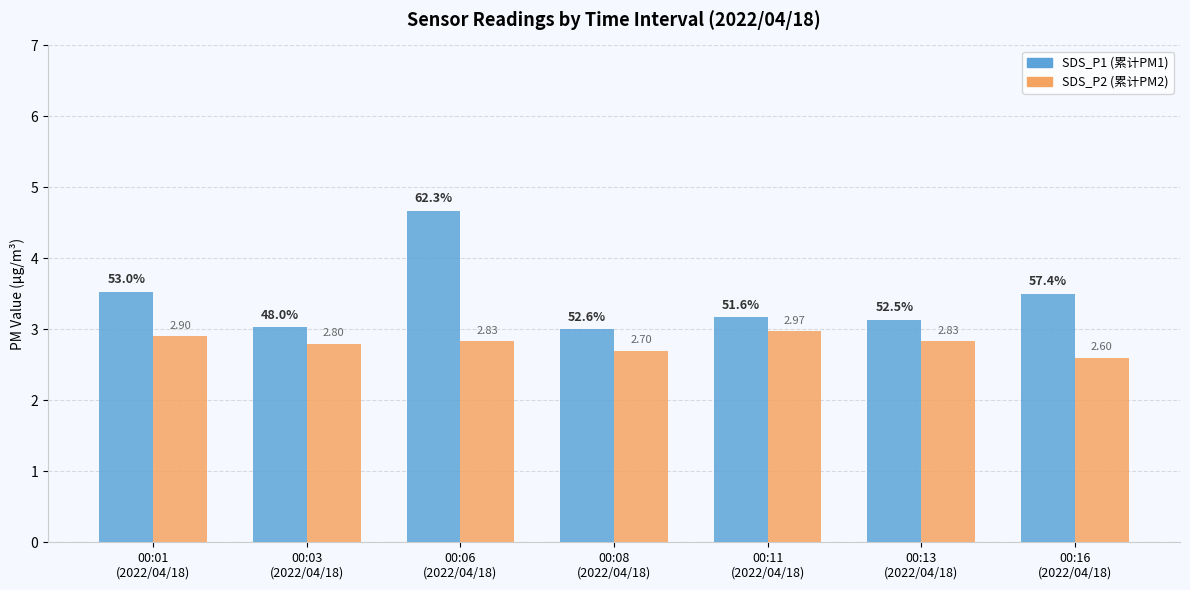

How many groups of bars are there?

7